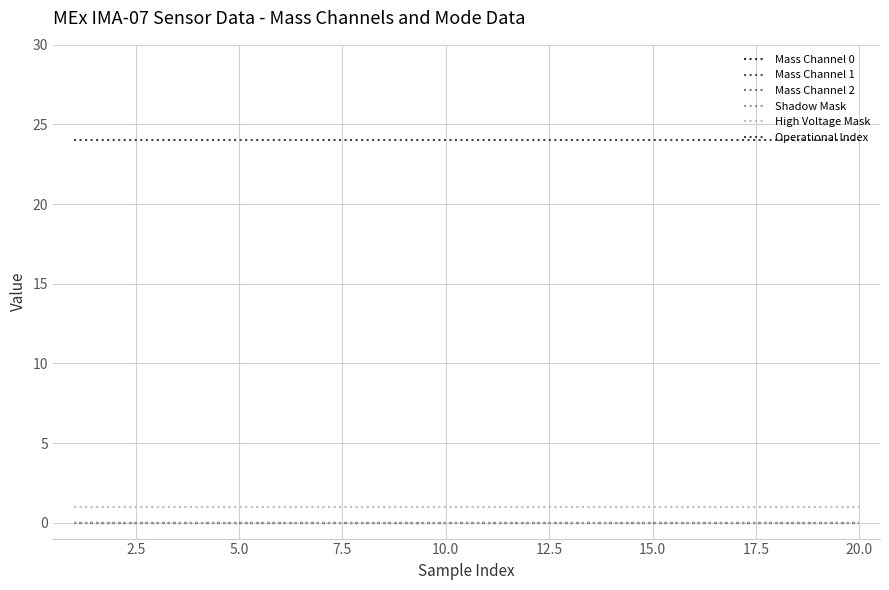

Does the chart have visible grid lines?

Yes